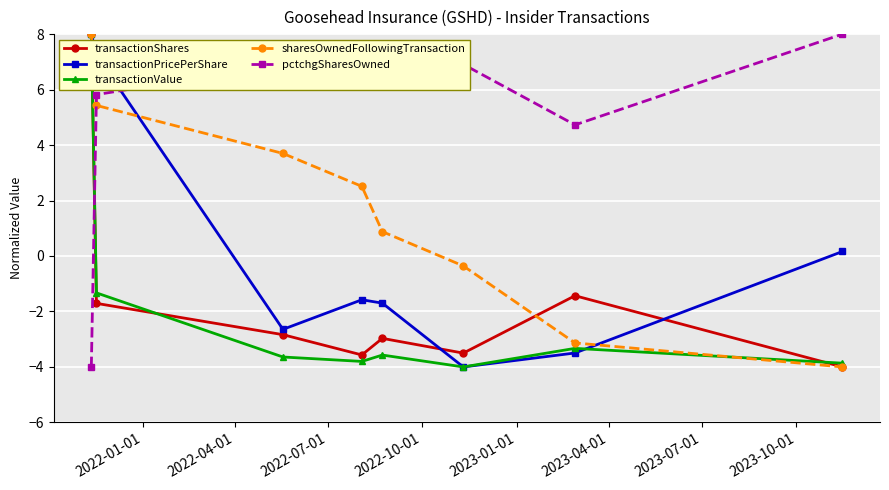

How many times do sharesOwnedFollowingTransaction and pctchgSharesOwned cross each other?

1